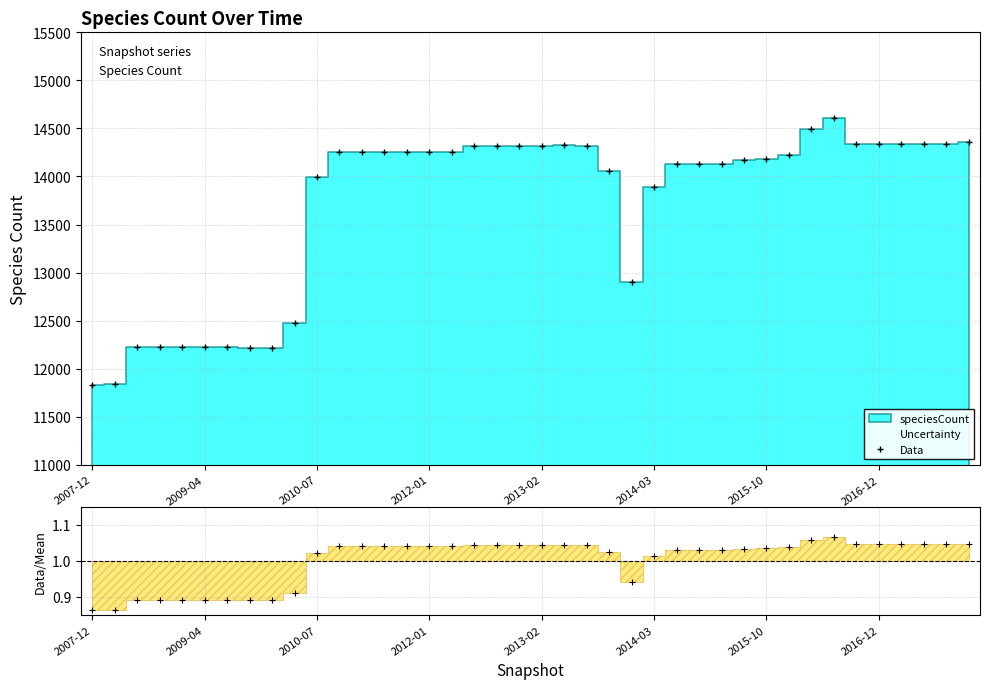

Where does the data first go above 14256?

17